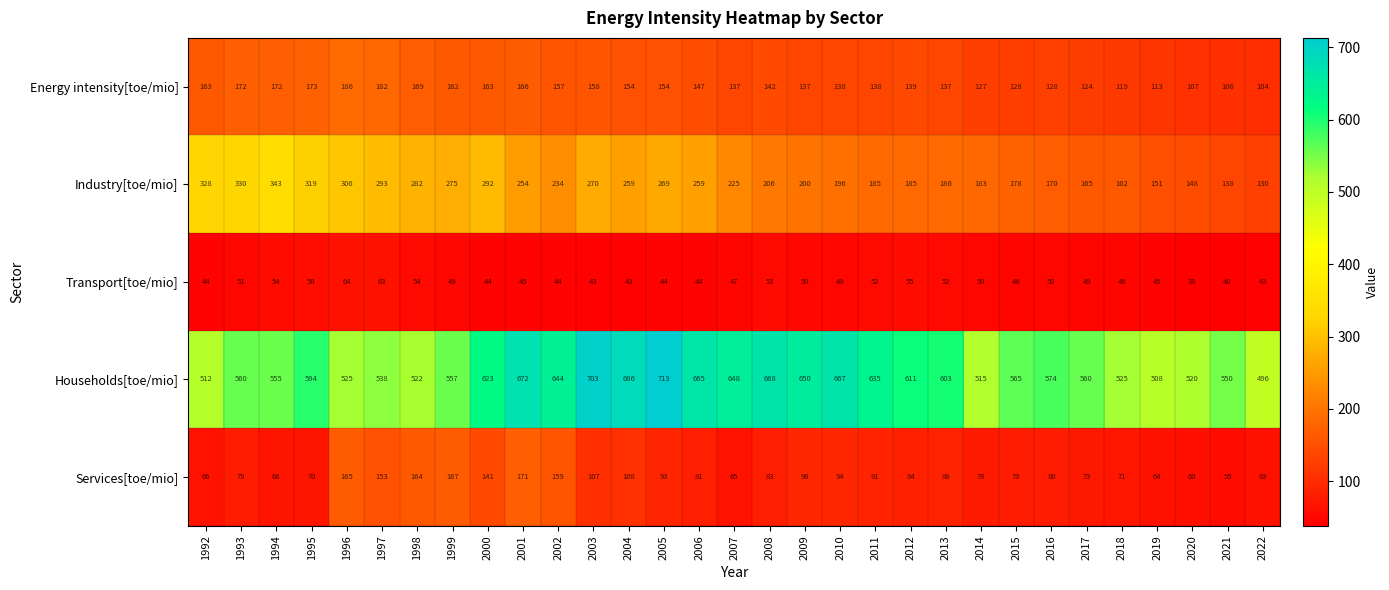

What is the difference between the Industry[toe/mio] values at 2003 and 2022?

140